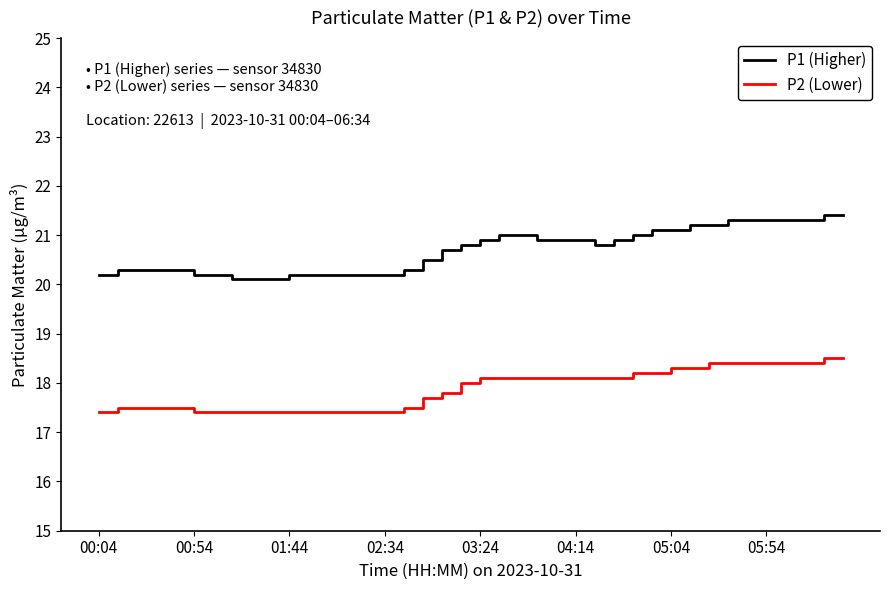

True or false: P1 (Higher) and P2 (Lower) intersect in this chart.

False